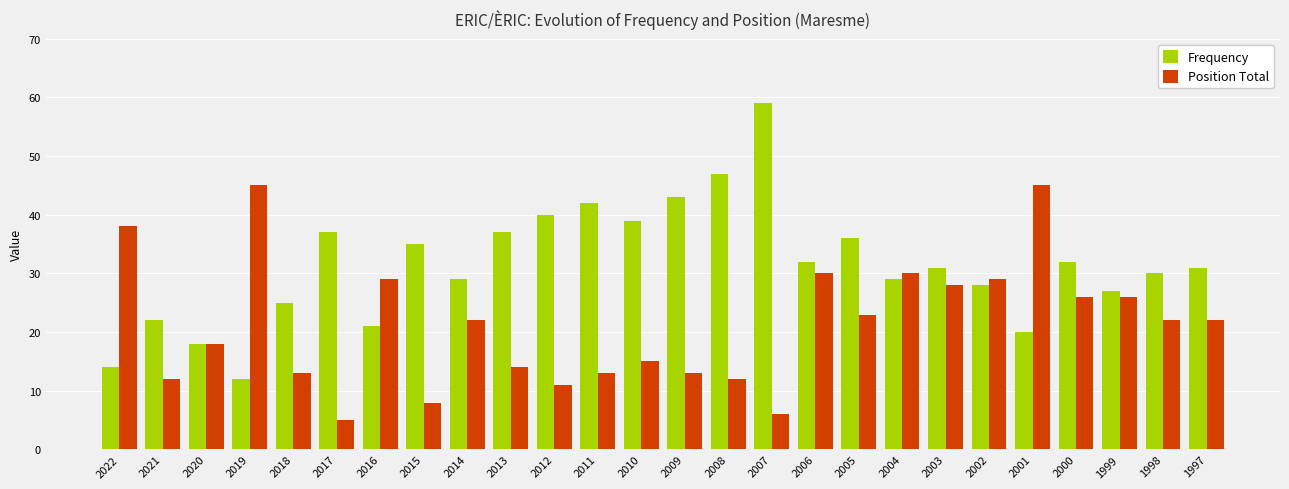

The value of Frequency at 2011 is 57. True or false?

False